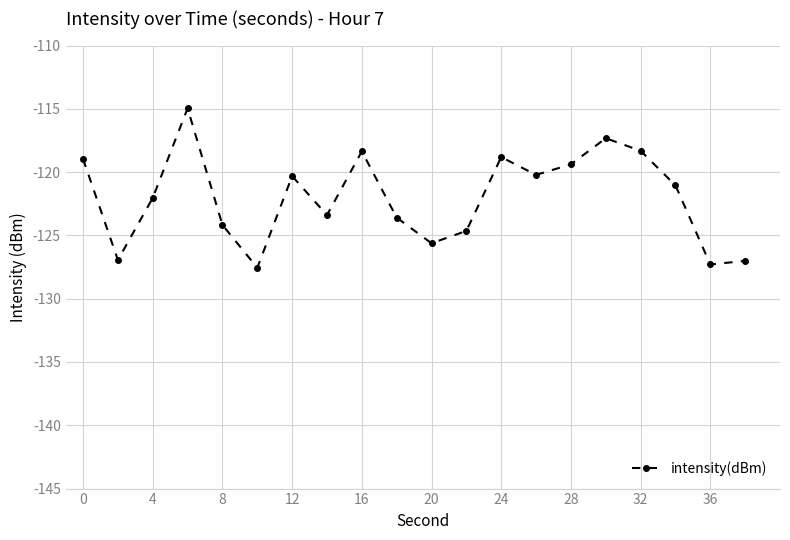

True or false: there are more than 0 points higher than both neighbors.

True